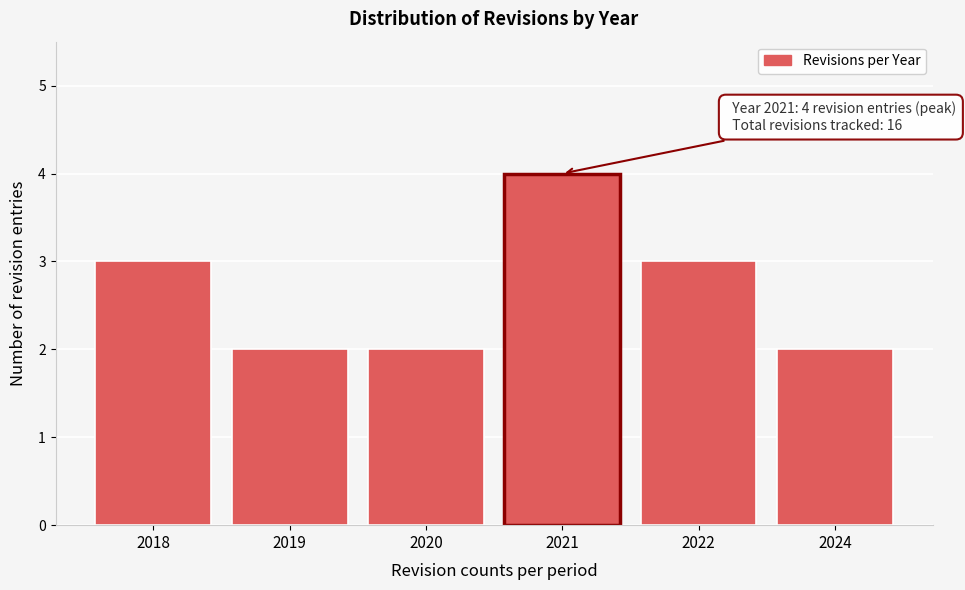

Reading left to right, list all the values displayed in this chart.

3	2	2	4	3	2